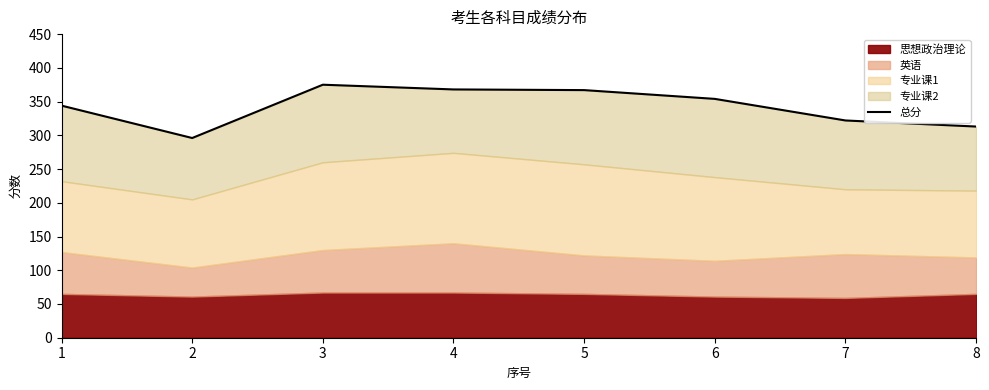

What is the ratio of the value at 4 to the value at 2?

1.2